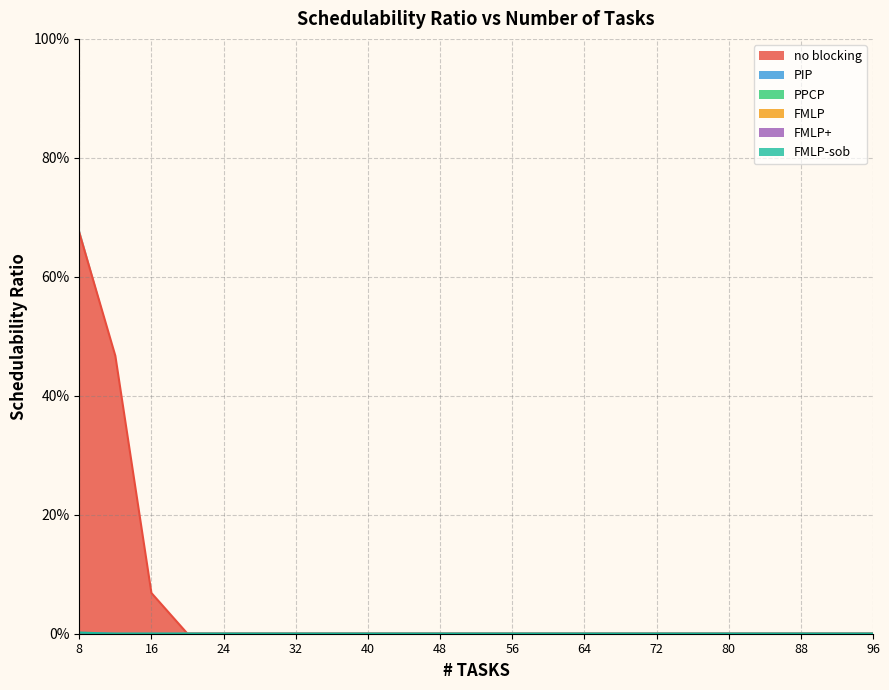

At which category is the sum across all series the highest?

8